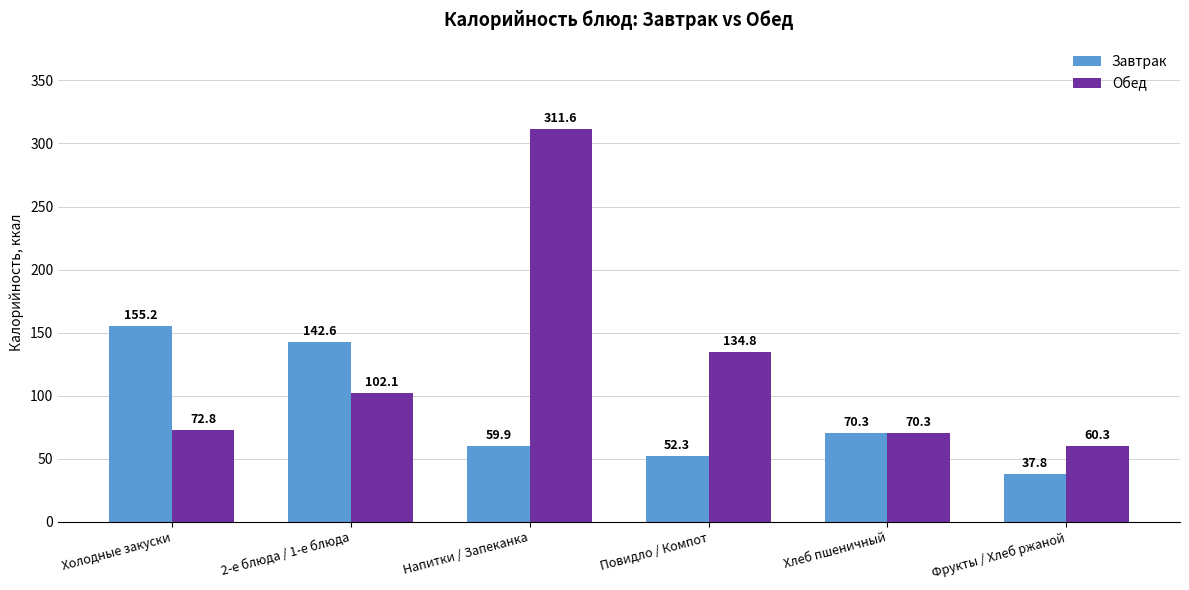

Is it true that Завтрак equals 59.9 at Напитки / Запеканка?

True